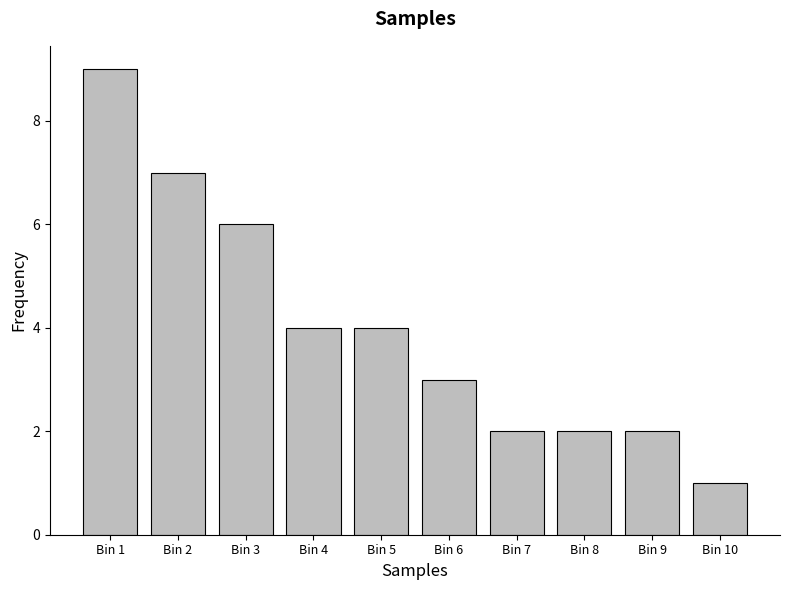

Reading left to right, list all the values displayed in this chart.

9	7	6	4	4	3	2	2	2	1